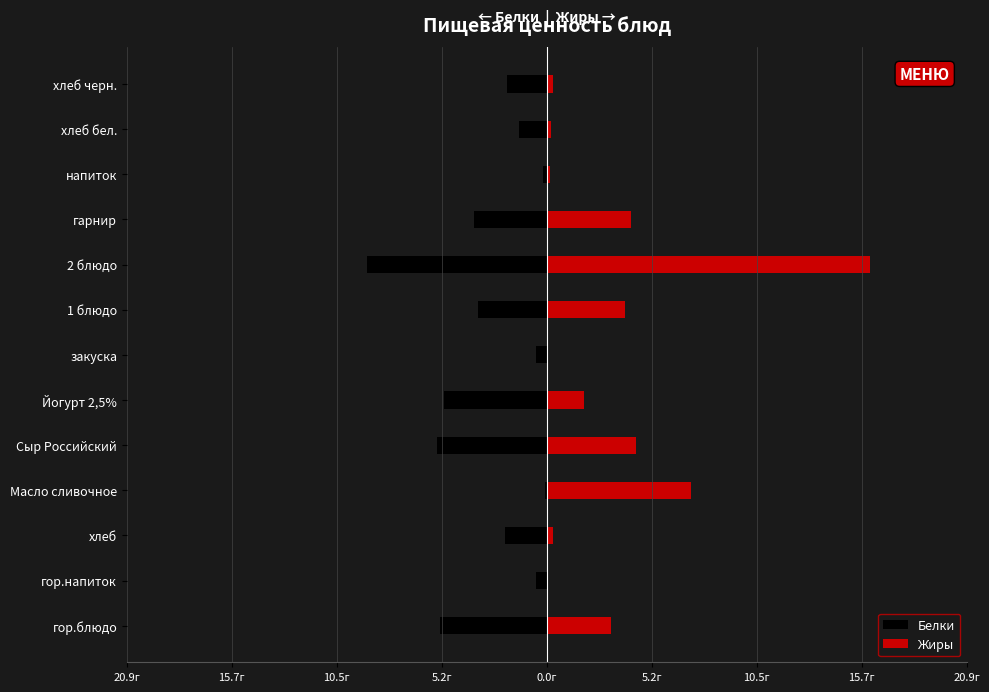

Which series has the largest range (max minus min)?

Жиры